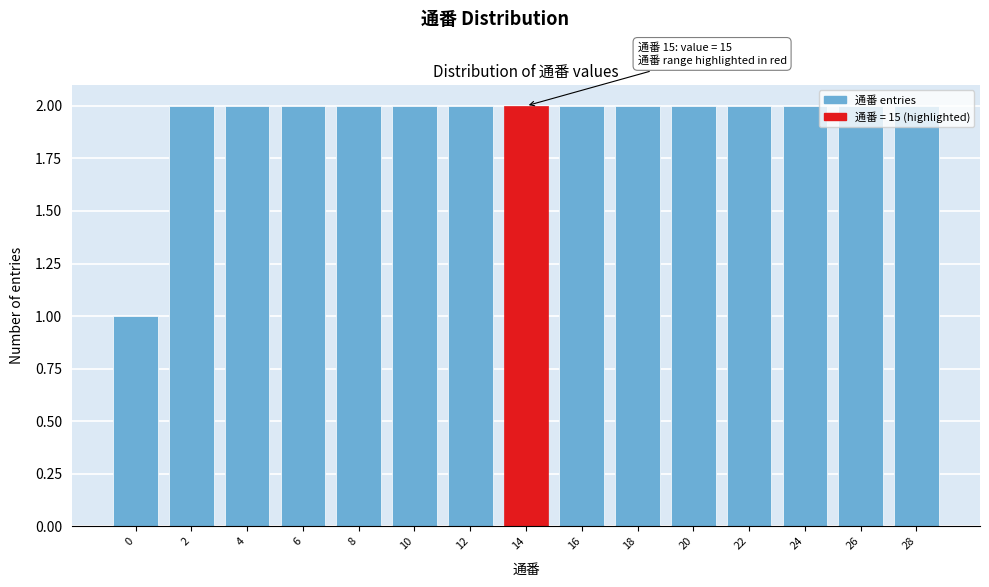

Is it true that the value at 10 is 2?

True